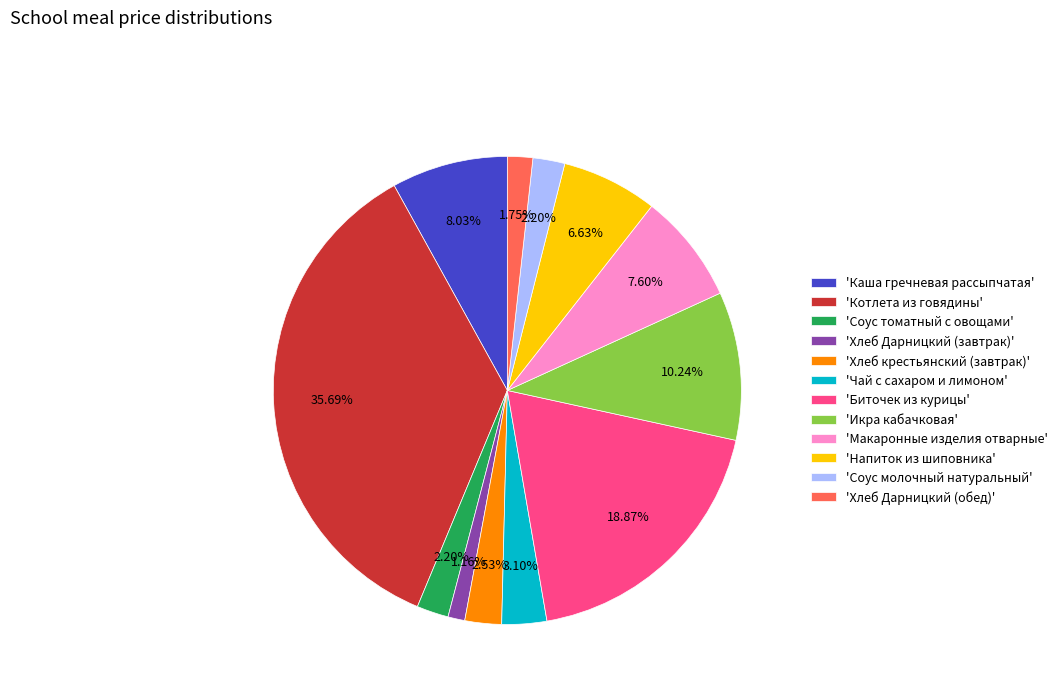

Does 'Котлета из говядины' represent more than half of the total?

No